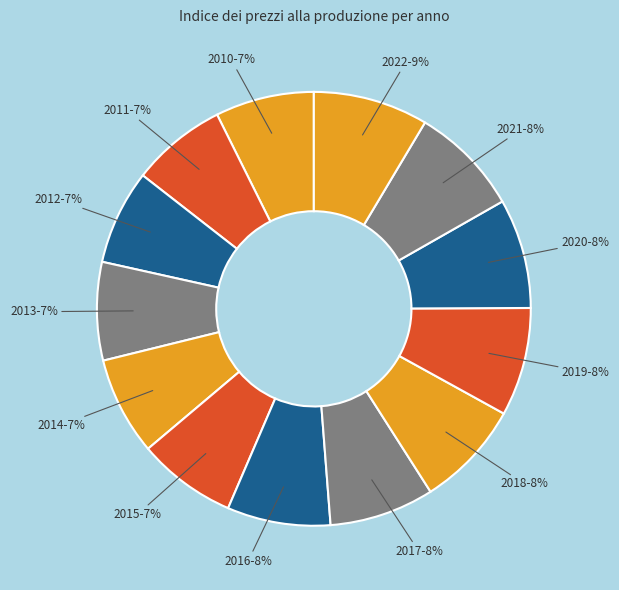

How many slices are in this pie chart?

13